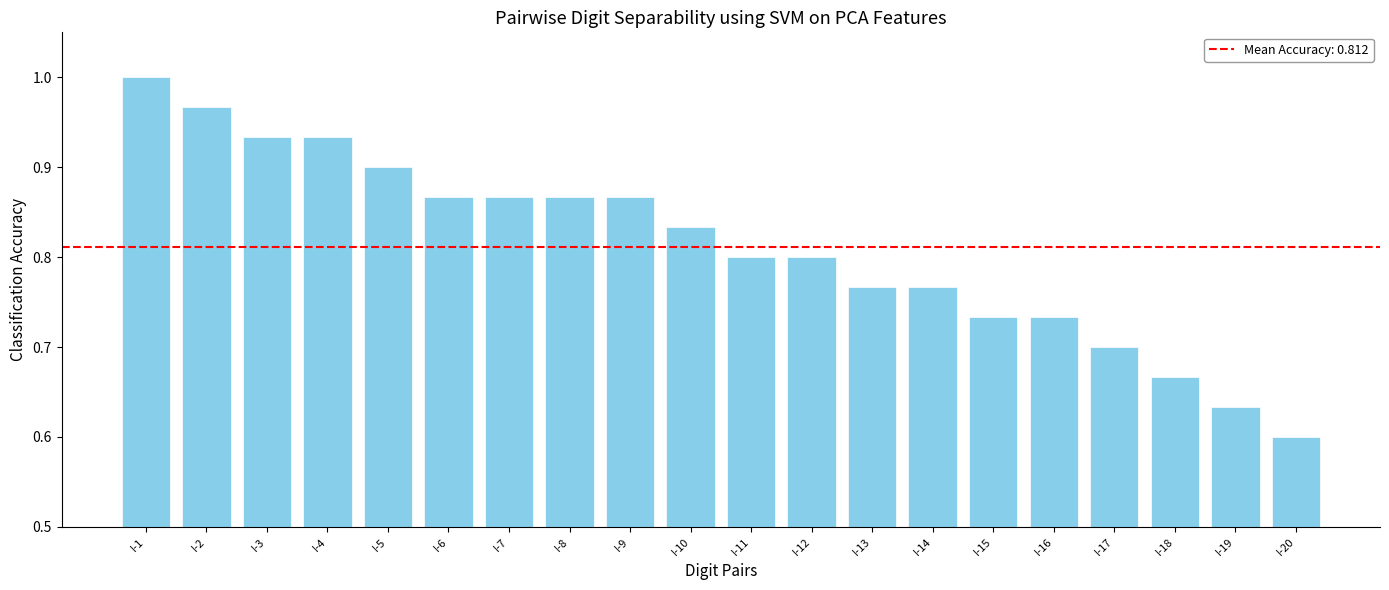

Which category has the highest value across all series?

I-1